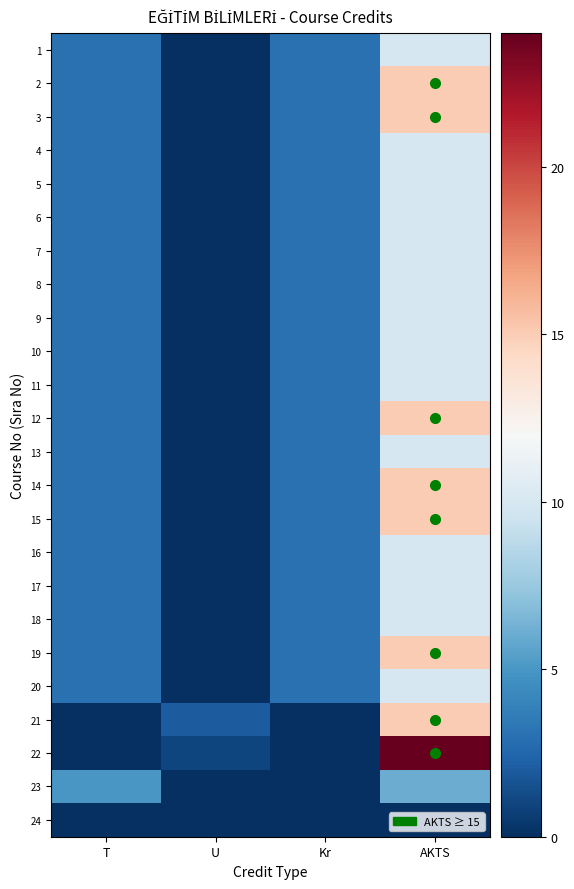

List the series in order of their peak value, highest first.

22, 2, 3, 12, 14, 15, 19, 21, 1, 4, 5, 6, 7, 8, 9, 10, 11, 13, 16, 17, 18, 20, 23, 24